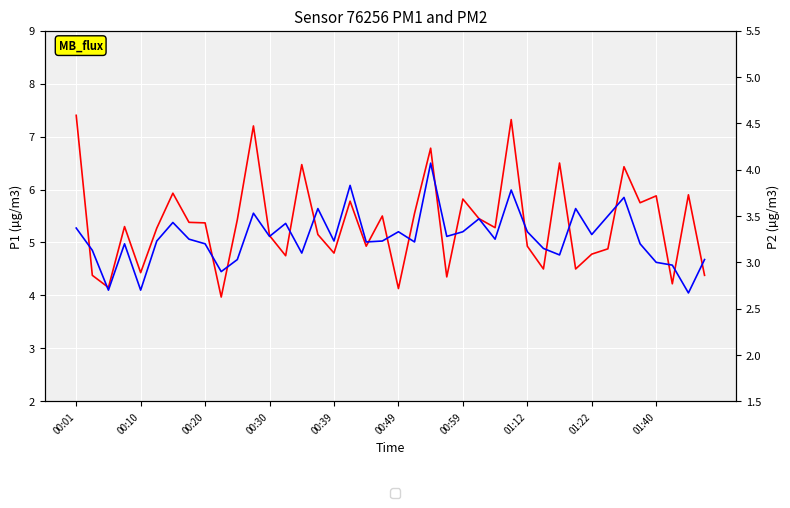

At how many categories does at least one series exceed 3?

40